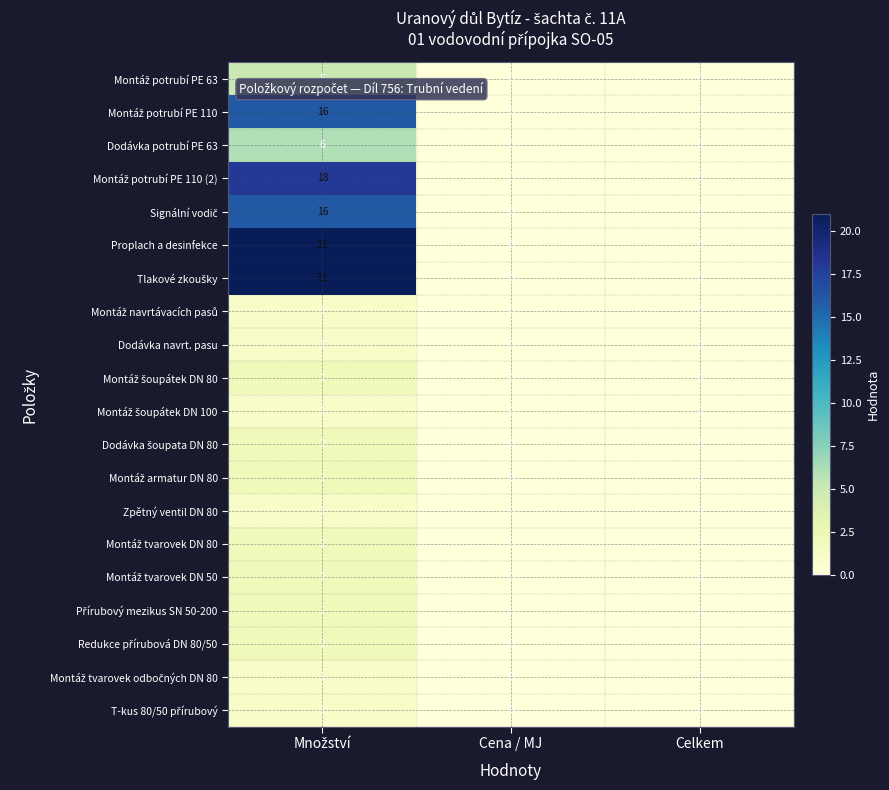

Count the Proplach a desinfekce values in the range 0 to 21.

3